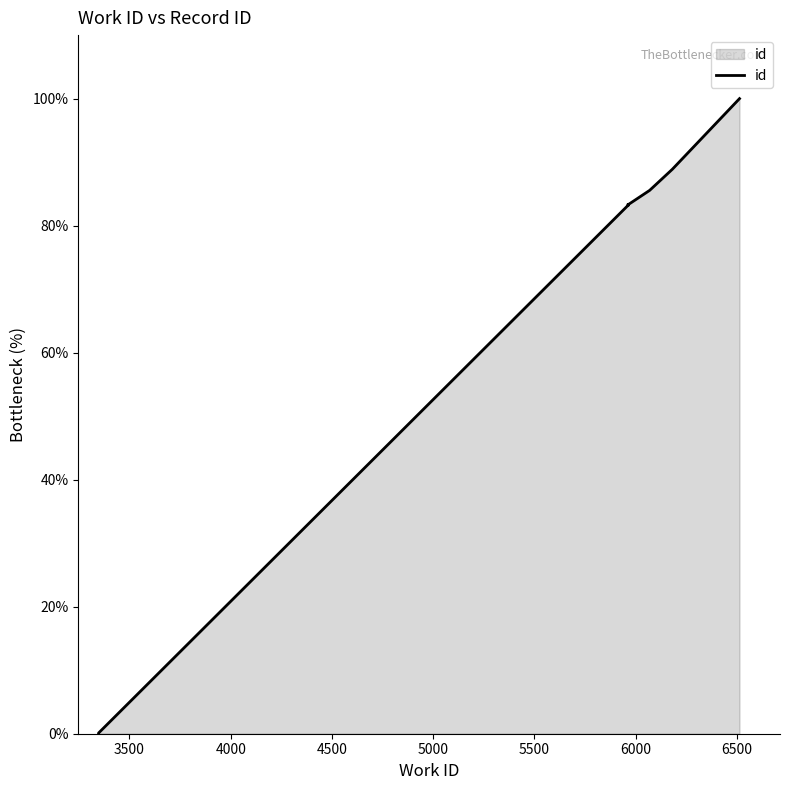

How many data points are above 83?

8